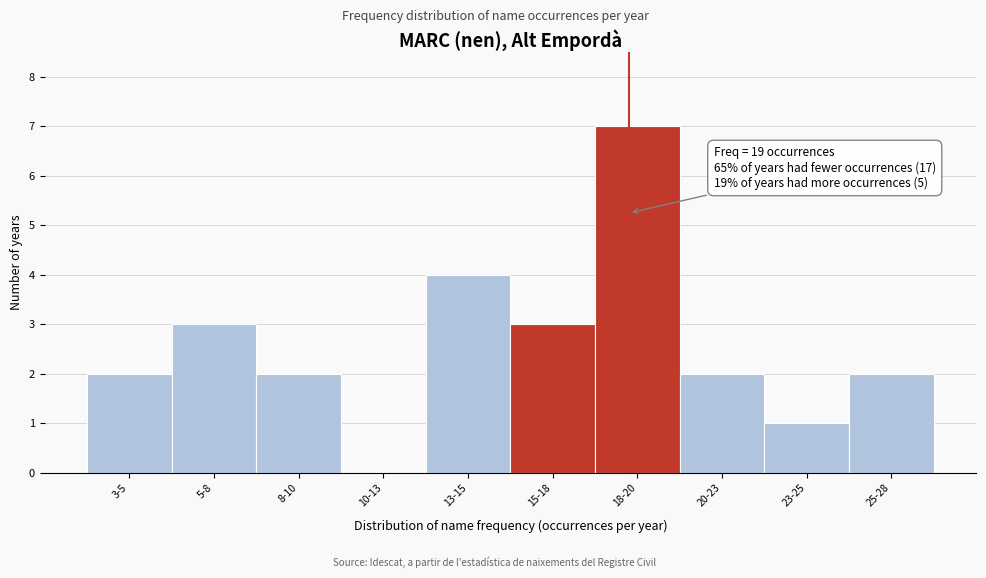

Reading left to right, what are all the values shown in this chart?

3-5=2	5-8=3	8-10=2	10-13=0	13-15=4	15-18=3	18-20=7	20-23=2	23-25=1	25-28=2